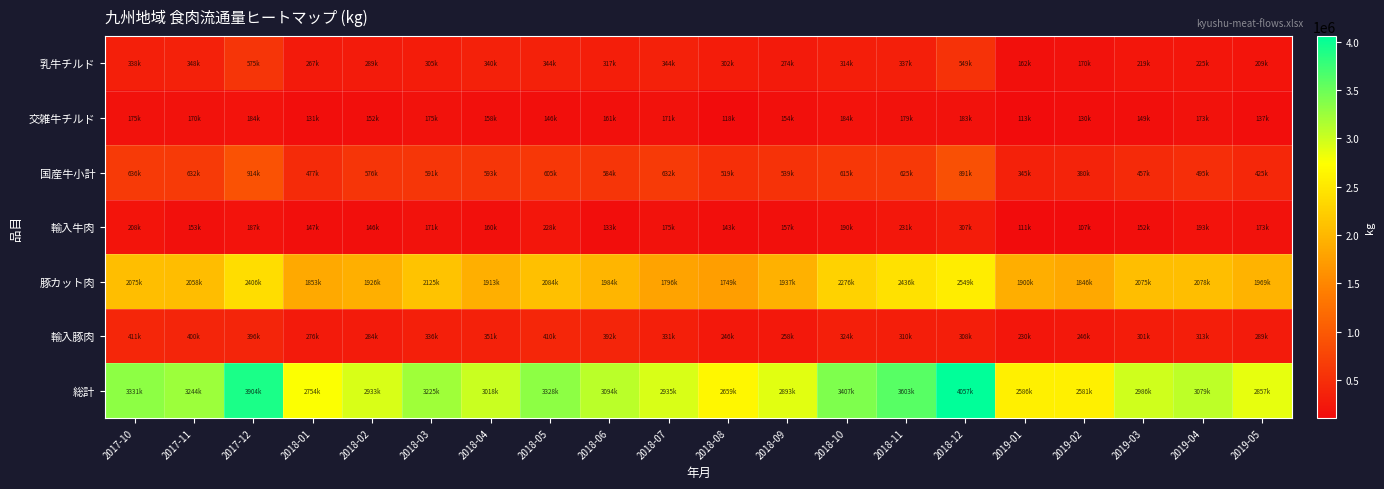

At which category does the chart reach its minimum across all series?

2019-02